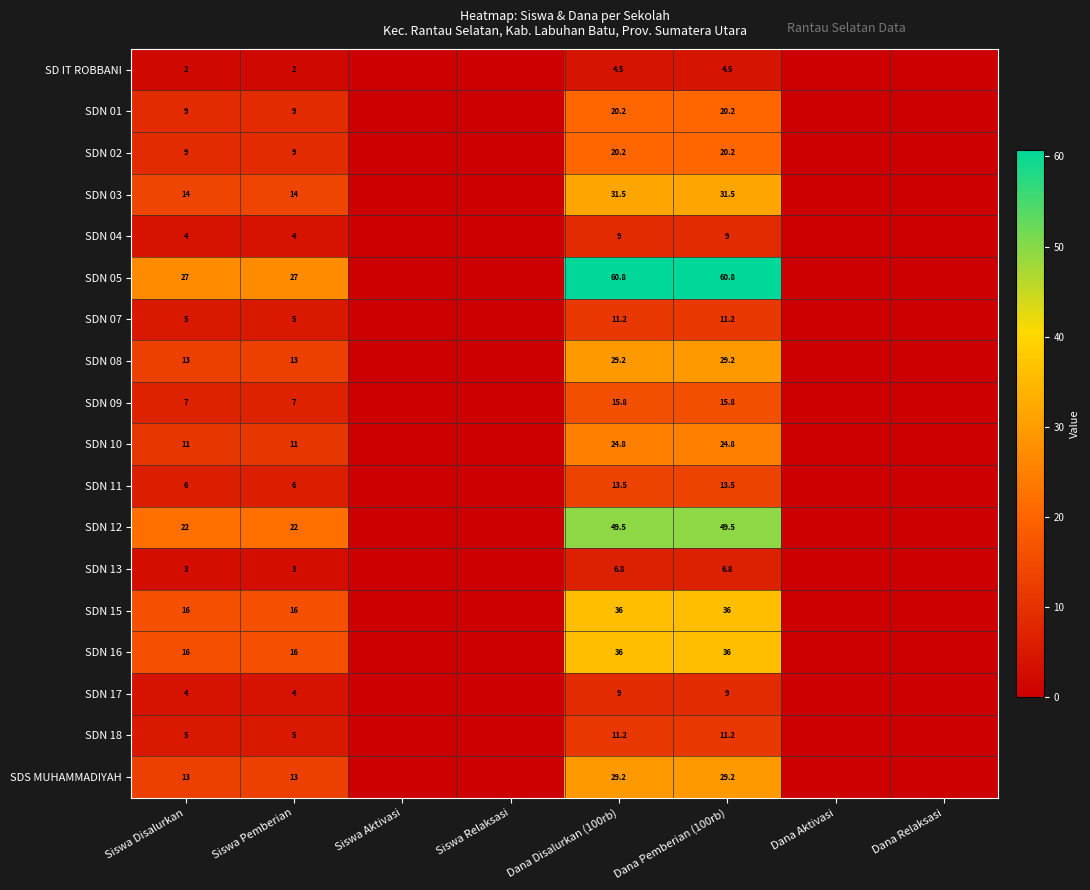

The value of SD IT ROBBANI at Siswa Pemberian is 2.0. True or false?

True